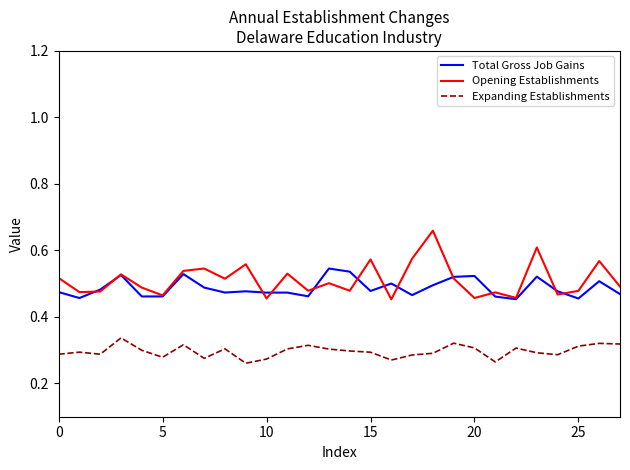

List the series in order of their peak value, lowest first.

Expanding Establishments, Total Gross Job Gains, Opening Establishments